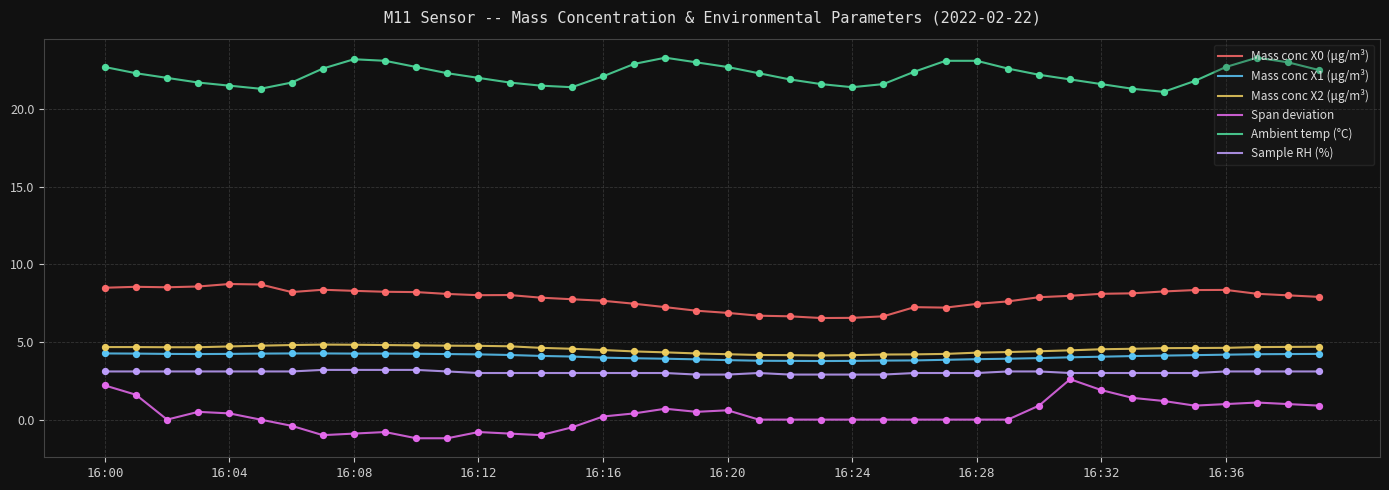

At how many categories does at least one series exceed 8?

40